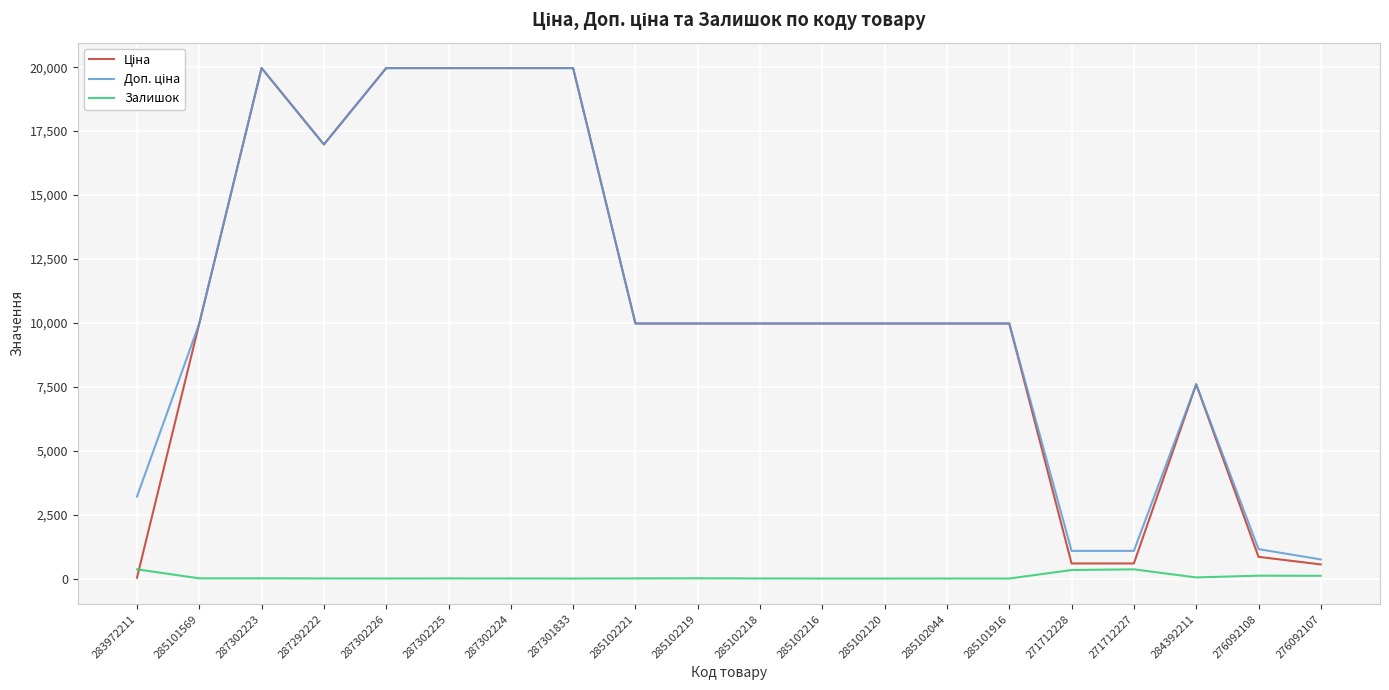

What is the difference between the maximum and minimum values in the Залишок series?

360.0